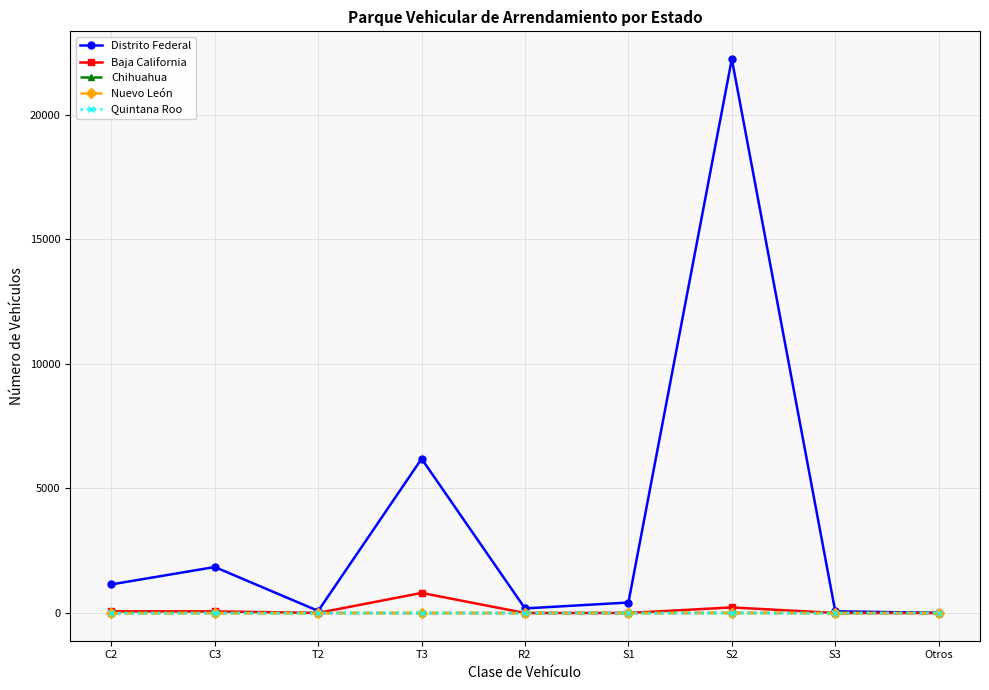

What is the spread (max minus min) of values at C3?

1847